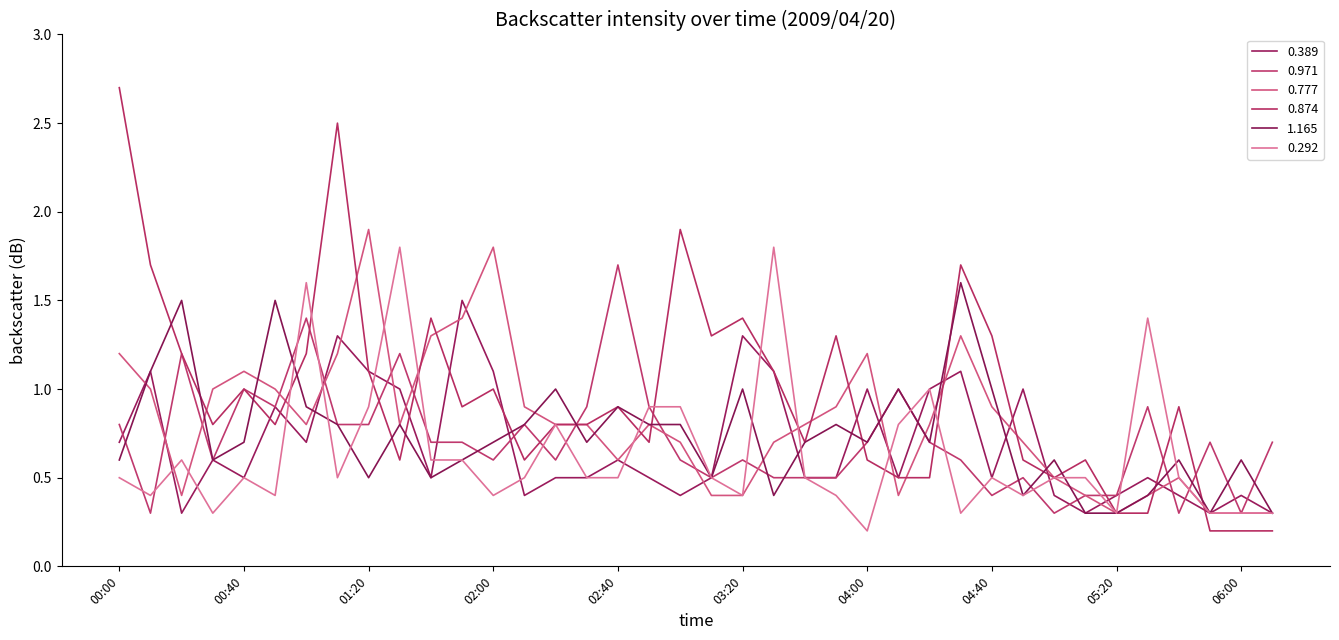

How many lines are shown in the chart?

6